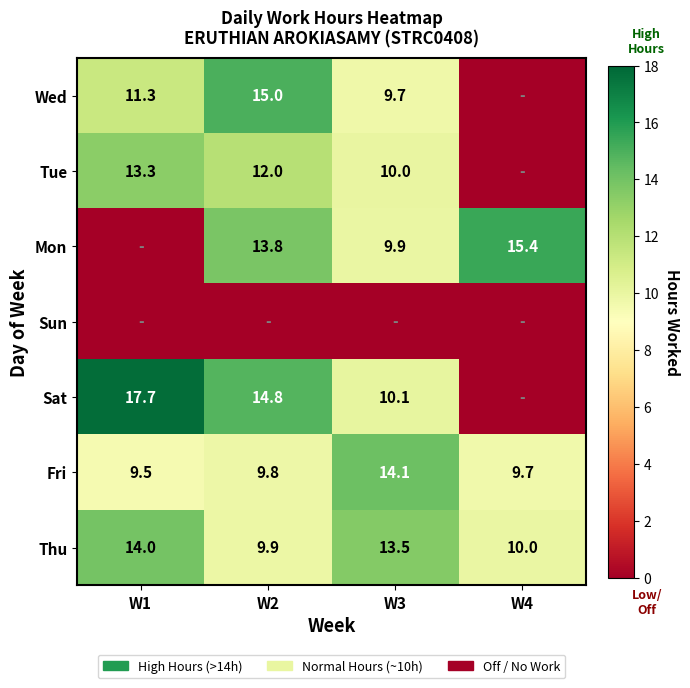

What is the difference between the highest and lowest values at W4?

15.4